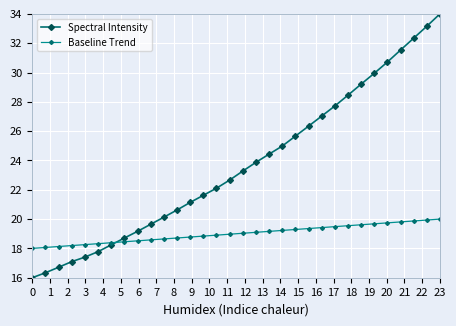

What is the maximum value shown in the chart?

34.0